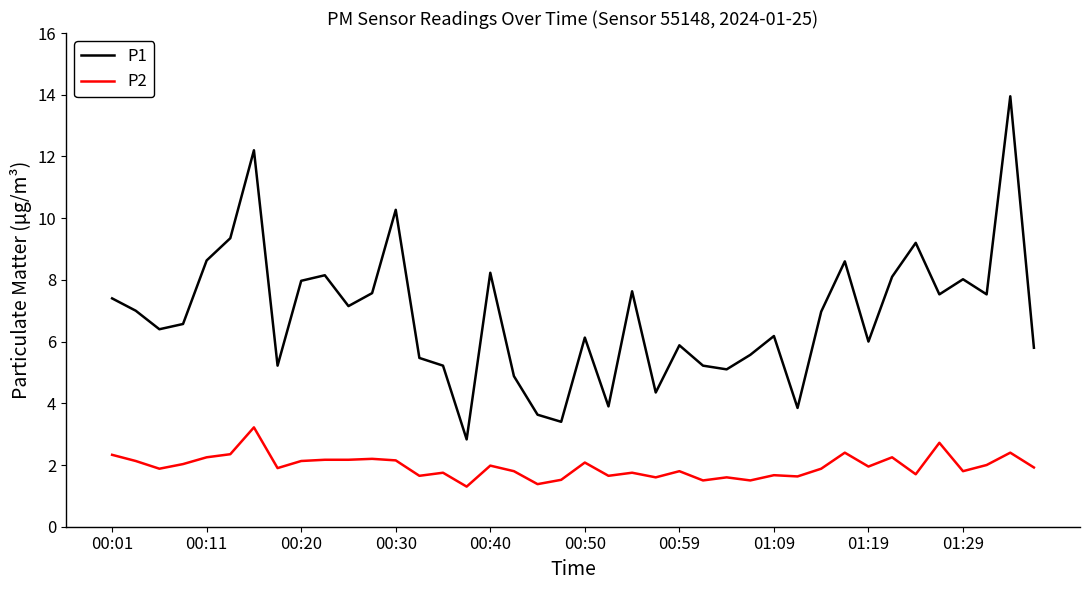

In P1, how many points are higher than both neighbors (excluding endpoints)?

12